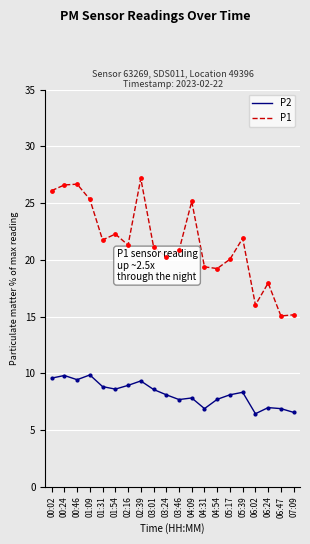

What are all the series names shown in the legend?

P2, P1